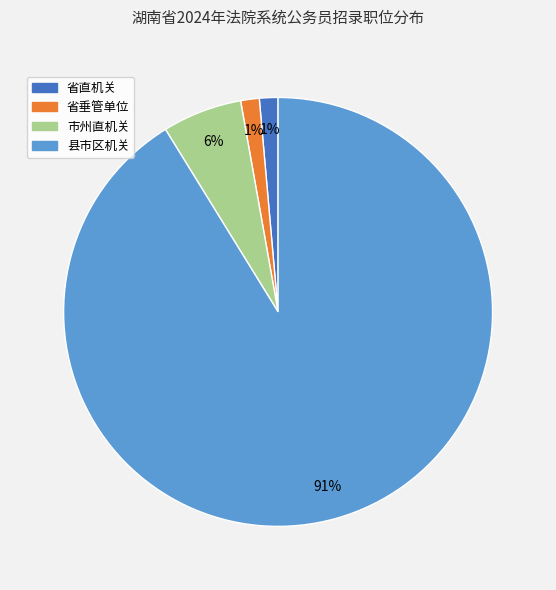

To the nearest percent, what is the combined percentage of 市州直机关 and 省垂管单位?

7%